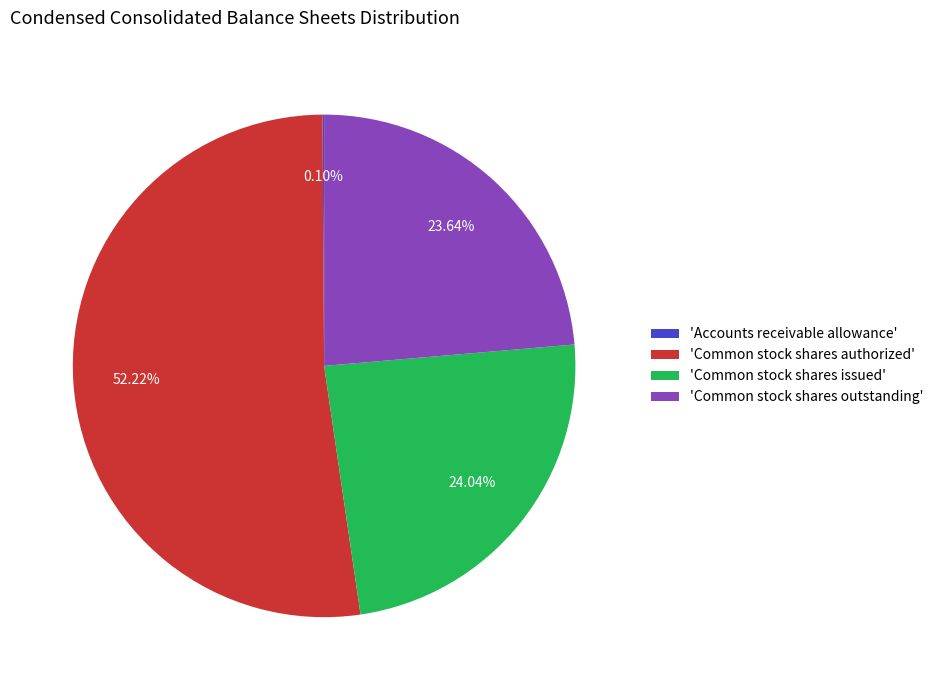

Does any single category account for the majority?

Yes